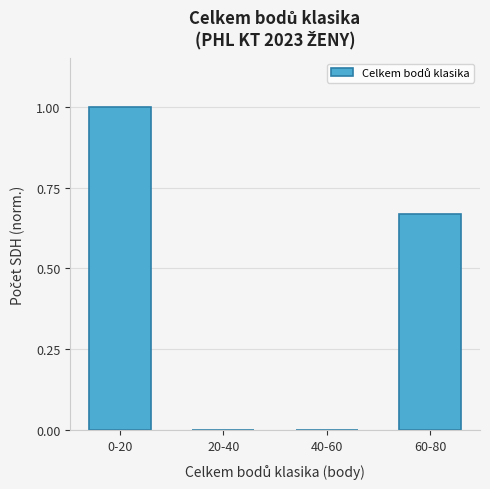

What is the maximum value shown in the chart?

1.0